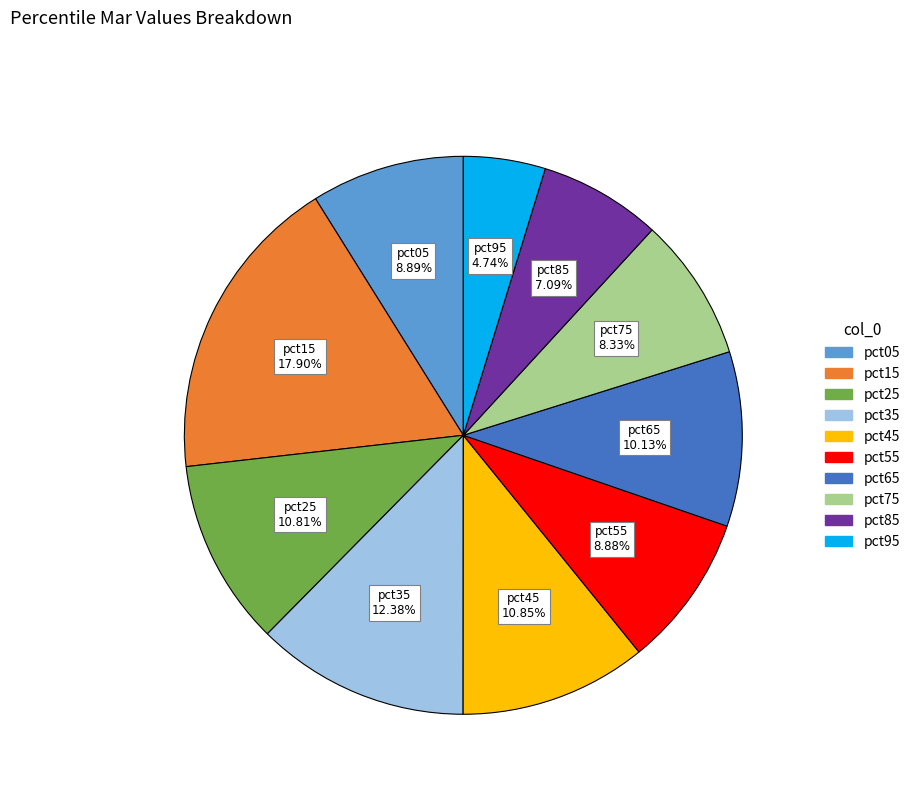

True or false: pct95 accounts for 5% of the total.

True